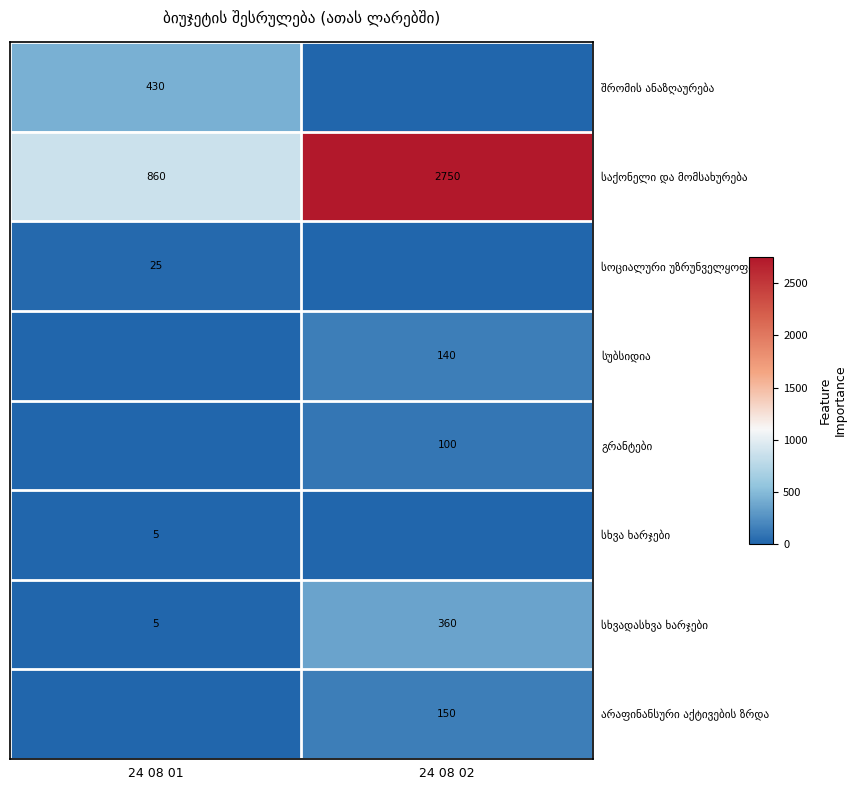

At 24 08 01, list the series in order from smallest to largest.

სუბსიდია, გრანტები, არაფინანსური აქტივების ზრდა, სხვა ხარჯები, სხვადასხვა ხარჯები, სოციალური უზრუნველყოფა, შრომის ანაზღაურება, საქონელი და მომსახურება